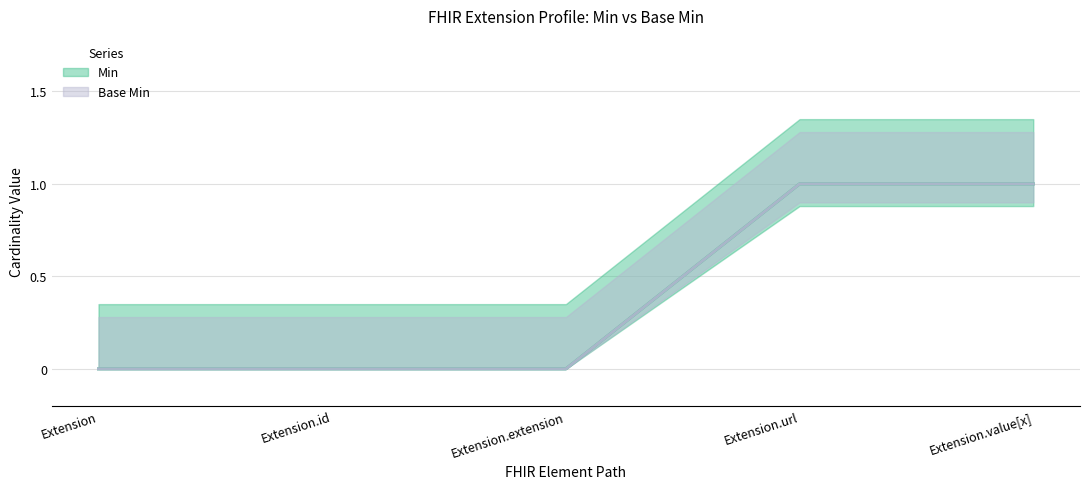

True or false: Base Min has a value of 1 at Extension.id.

False